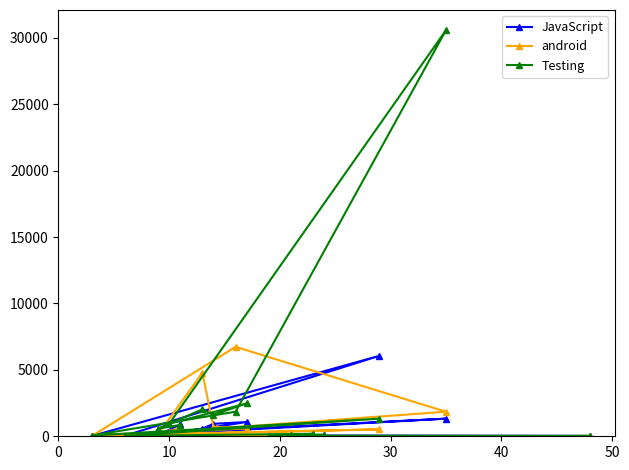

How many lines are shown in the chart?

3